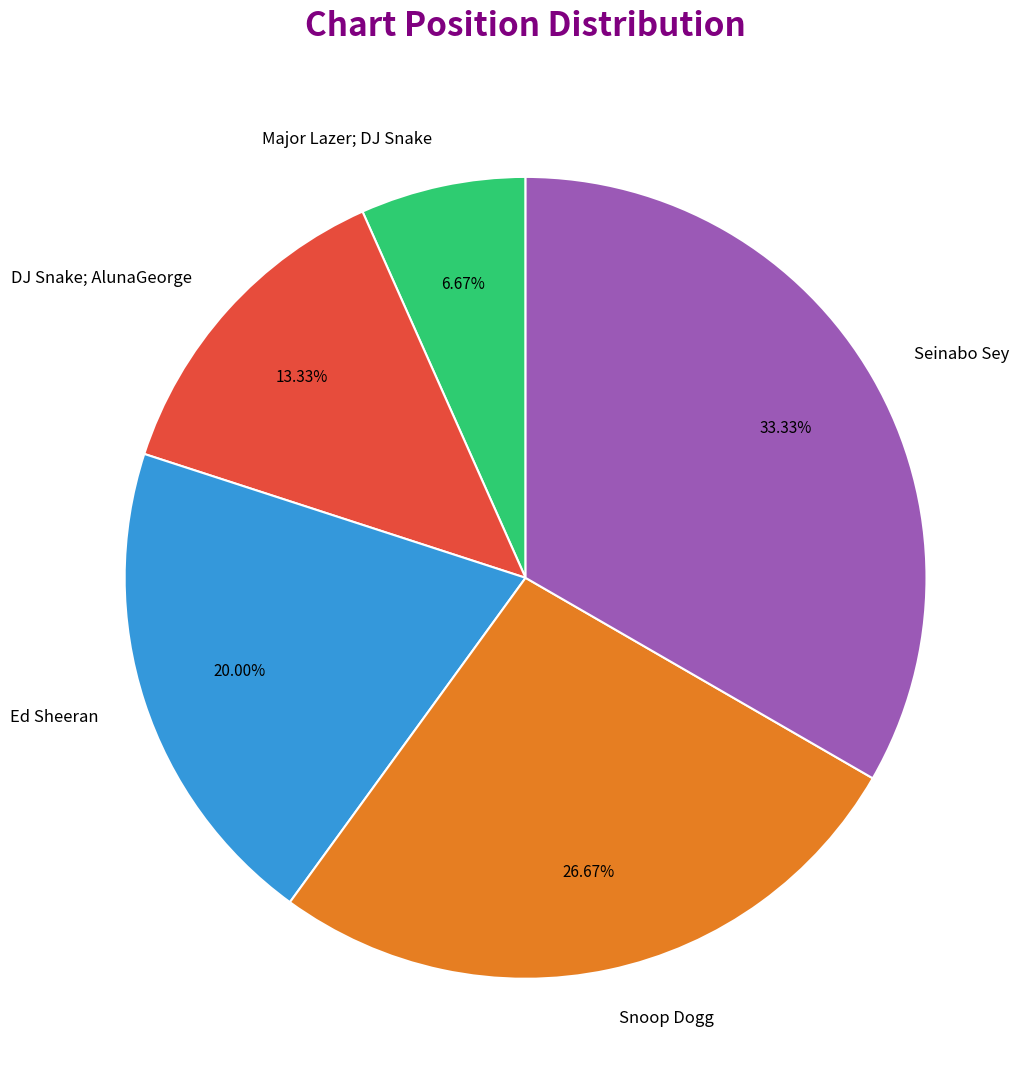

Count the number of slices in the pie.

5